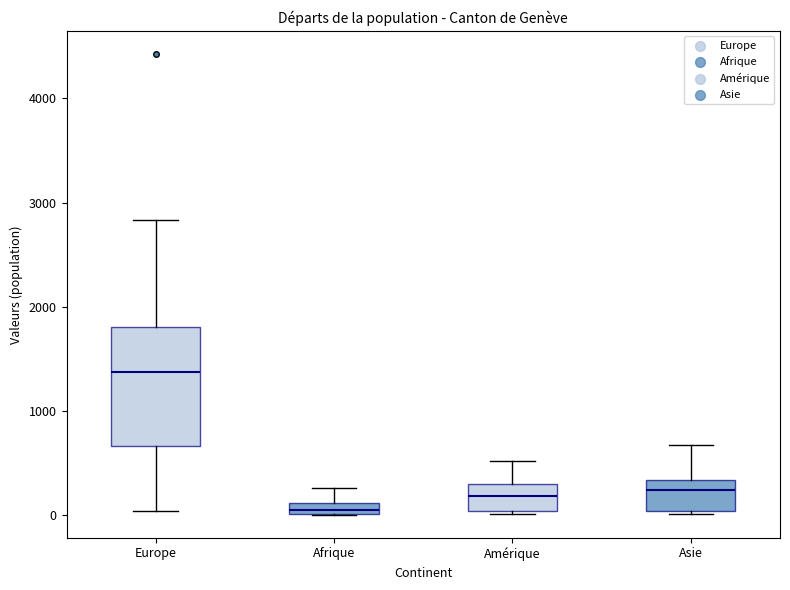

Comparing the boxes themselves (not the whiskers), which one is the tallest?

Europe